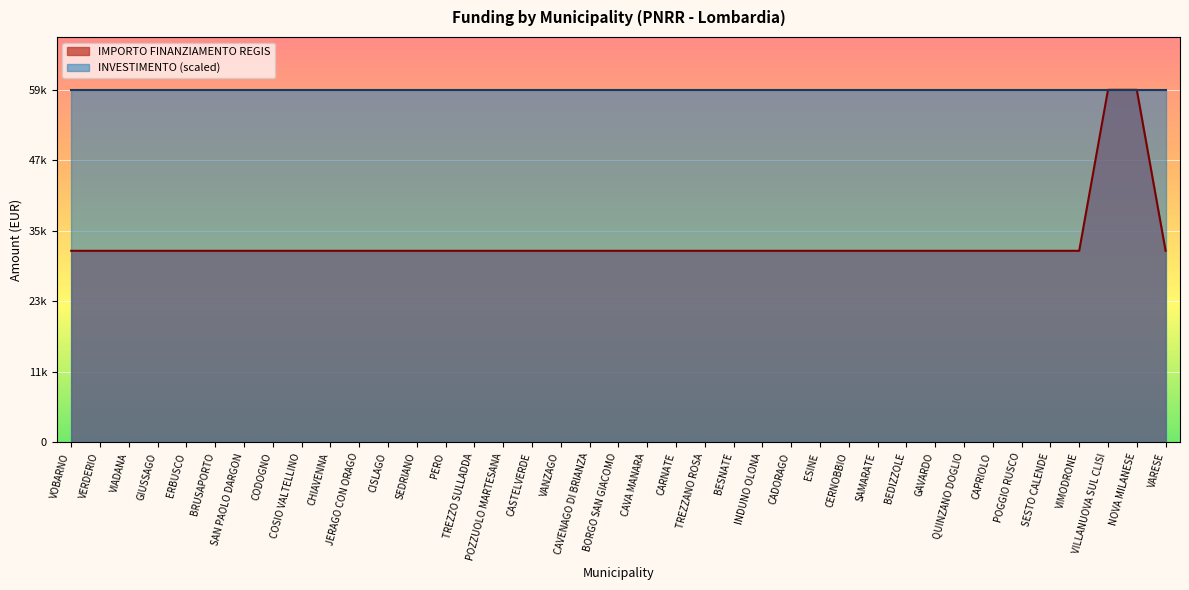

True or false: there are more than 2 points higher than both neighbors.

False